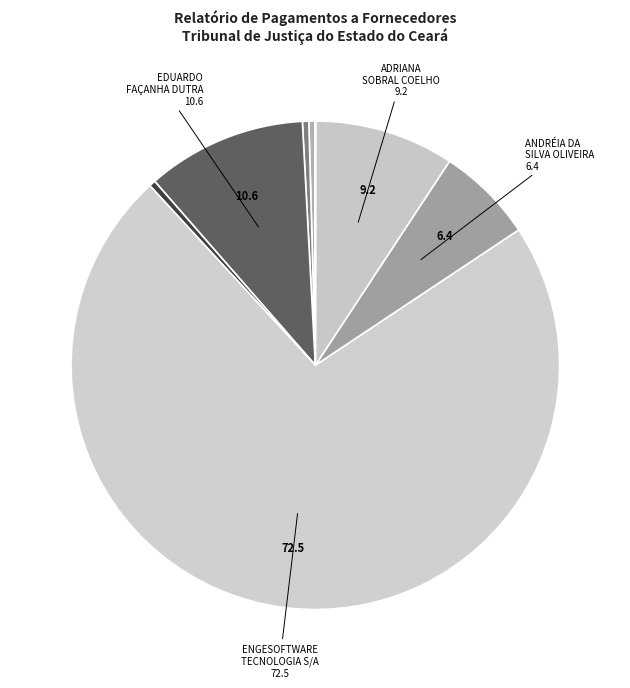

What is the majority slice?

ENGESOFTWARE TECNOLOGIA S/A